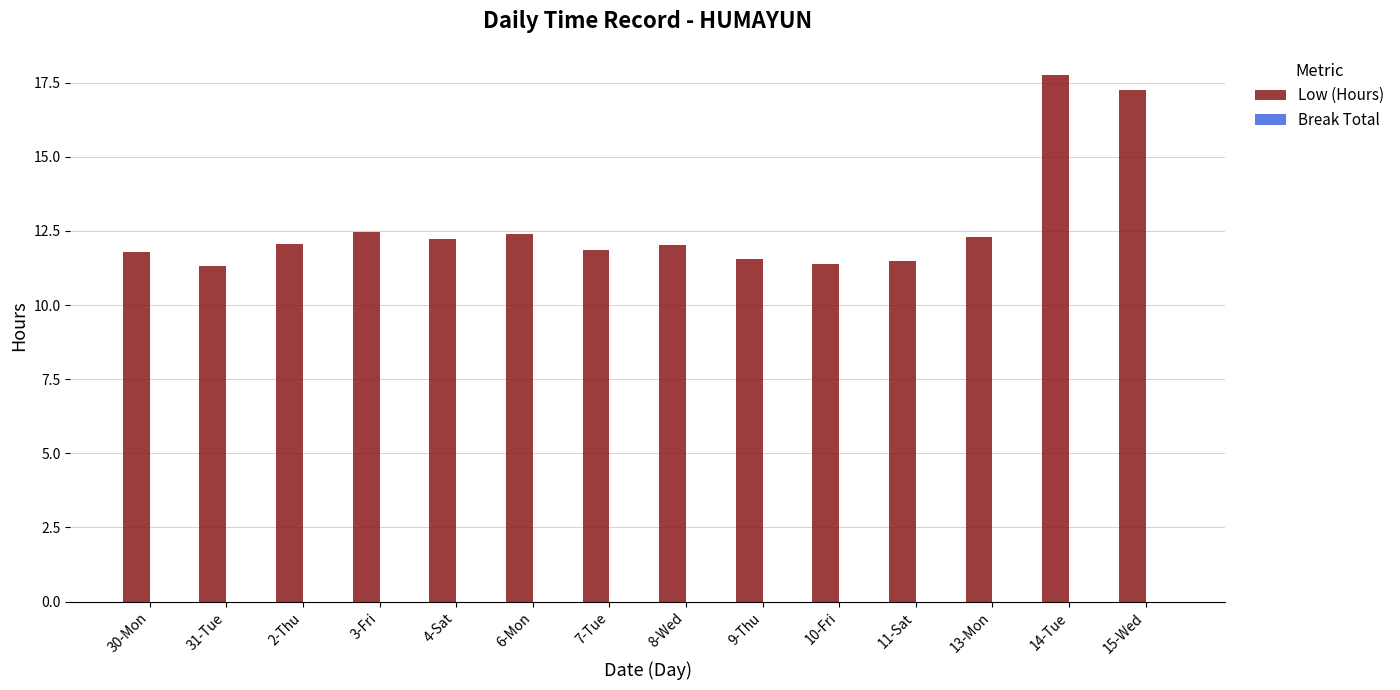

How many bars are there in total?

14